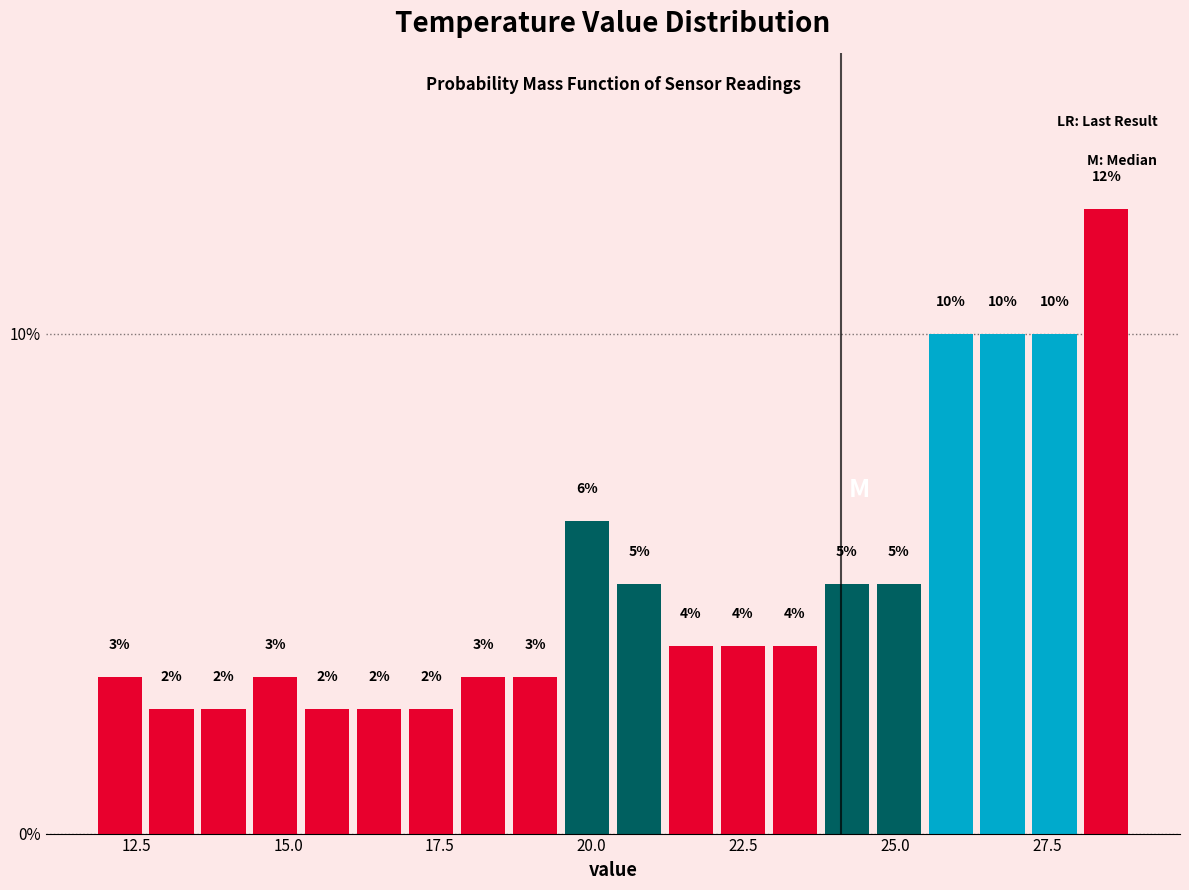

Read against the x-axis, roughly where is the centre of the tallest bar?

28.5